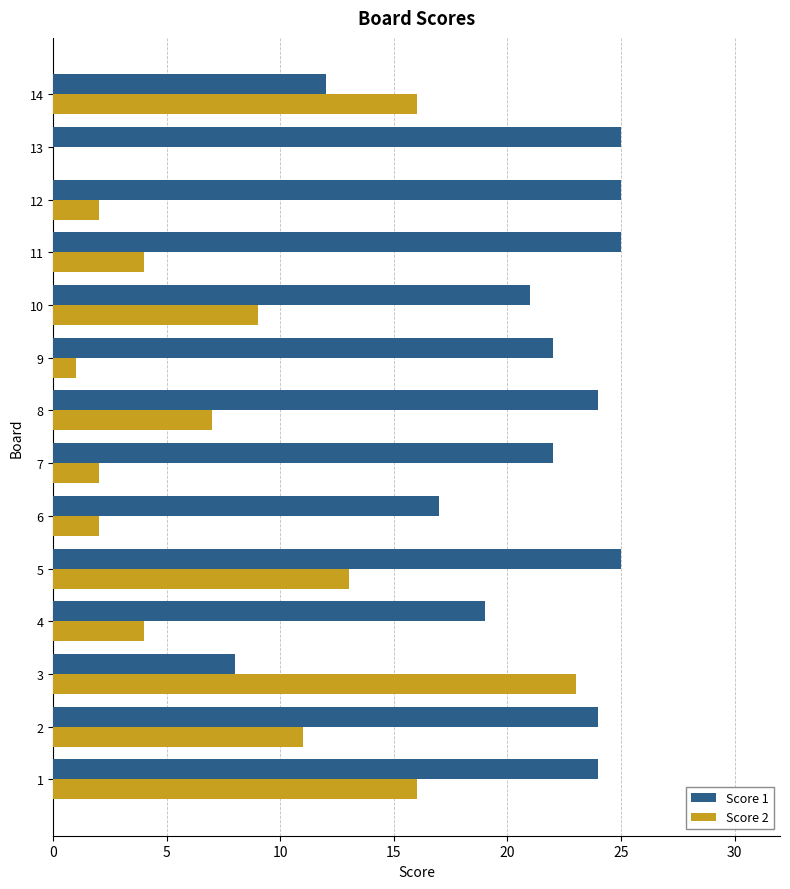

What is the maximum value for Score 1?

25